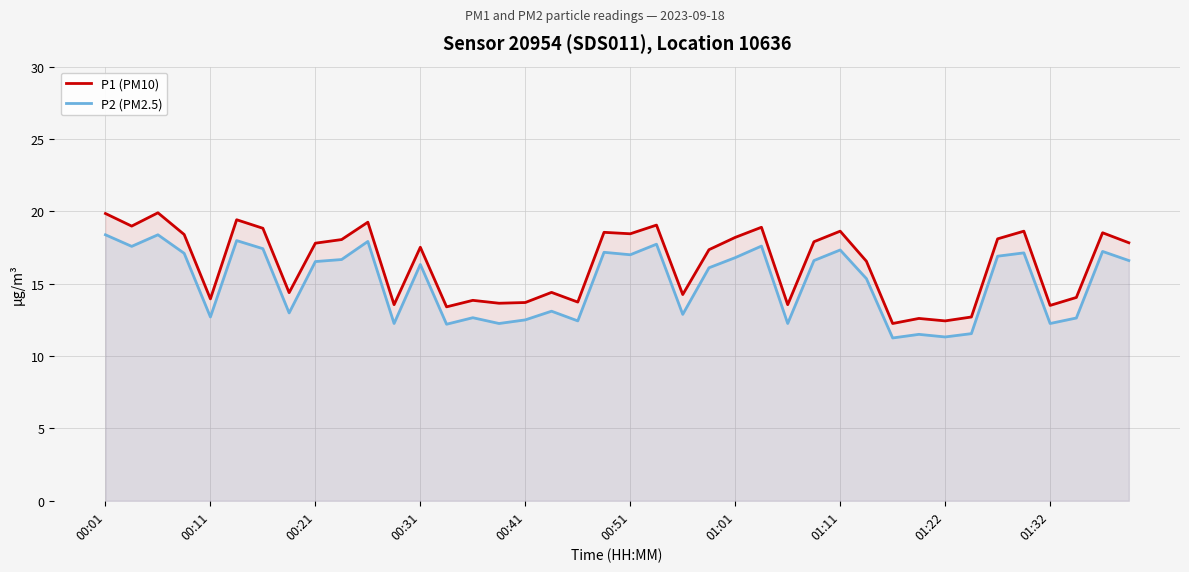

Reading left to right, extract all data points from this chart.

P1 (PM10): 19.9	19.0	19.9	18.4	13.9	19.4	18.8	14.4	17.8	18.1	19.2	13.6	17.5	13.4	13.8	13.7	13.7	14.4	13.7	18.6	18.4	19.1	14.2	17.4	18.2	18.9	13.6	17.9	18.6	16.6	12.2	12.6	12.4	12.7	18.1	18.6	13.5	14.1	18.5	17.8
P2 (PM2.5): 18.4	17.6	18.4	17.1	12.7	18.0	17.4	13.0	16.5	16.7	17.9	12.2	16.3	12.2	12.7	12.2	12.5	13.1	12.4	17.2	17.0	17.7	12.9	16.1	16.8	17.6	12.2	16.6	17.3	15.3	11.2	11.5	11.3	11.6	16.9	17.1	12.2	12.6	17.2	16.6